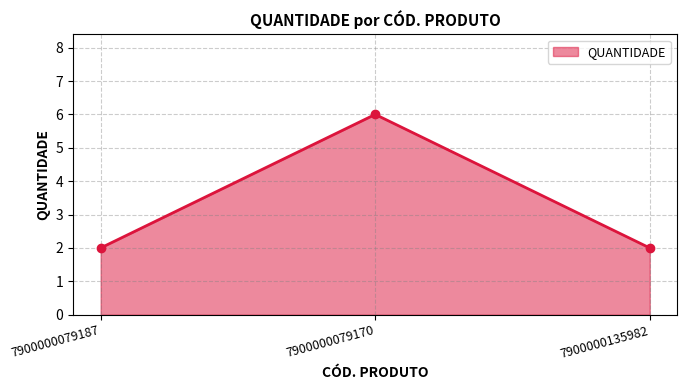

True or false: the data shows 3 at 7900000135982.

False